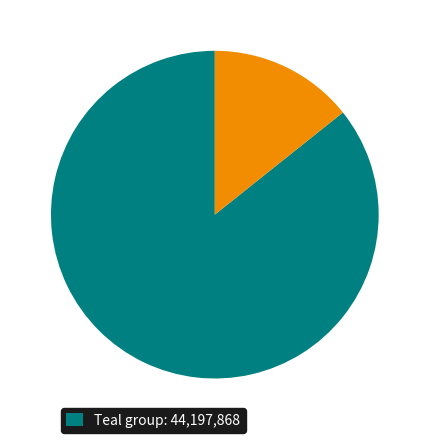

Is there a majority slice in this chart?

Yes